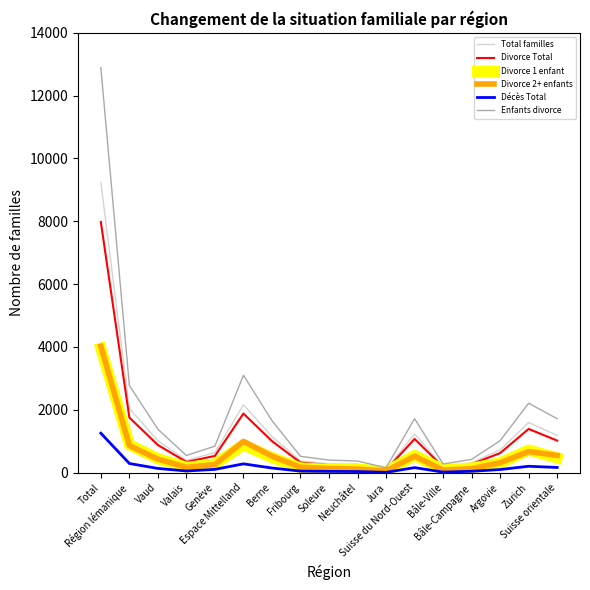

Which series has the widest spread of values?

Enfants divorce